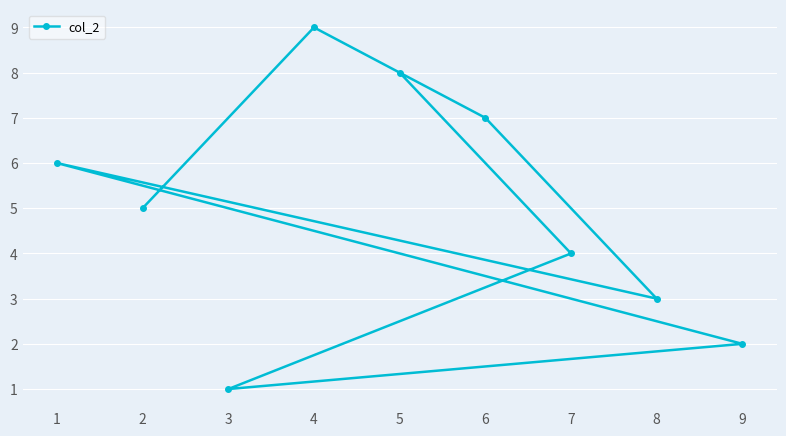

Reading right to left, list all the values displayed in this chart.

9=2	8=3	7=4	6=7	5=8	4=9	3=1	2=5	1=6